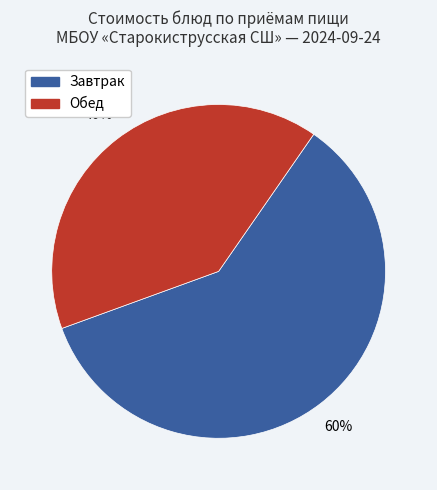

To the nearest percent, what is the average slice percentage?

50%